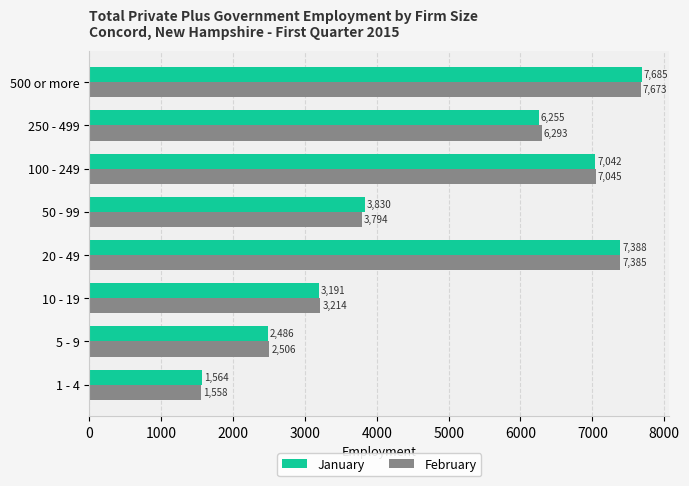

What value does the February series have at 10 - 19, to the nearest 100?

3200